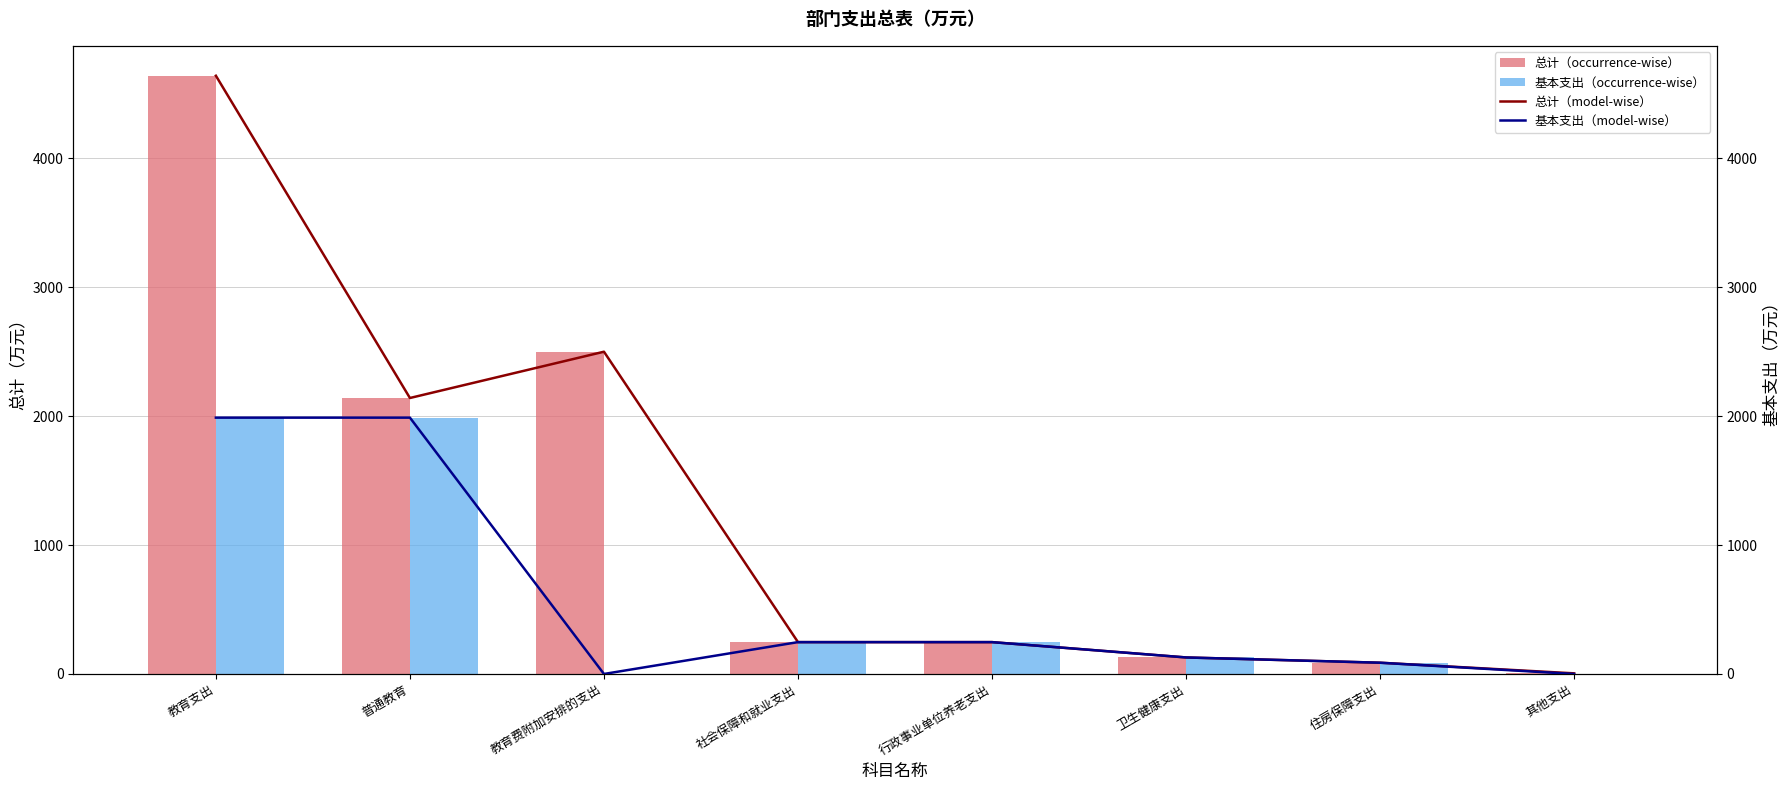

List the labels in order of 基本支出（model-wise） value, largest first.

教育支出, 普通教育, 社会保障和就业支出, 行政事业单位养老支出, 卫生健康支出, 住房保障支出, 教育费附加安排的支出, 其他支出